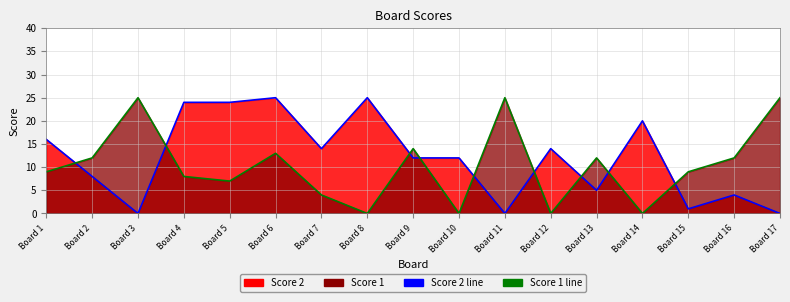

What is the difference between the maximum and minimum values in the Score 2 line series?

25